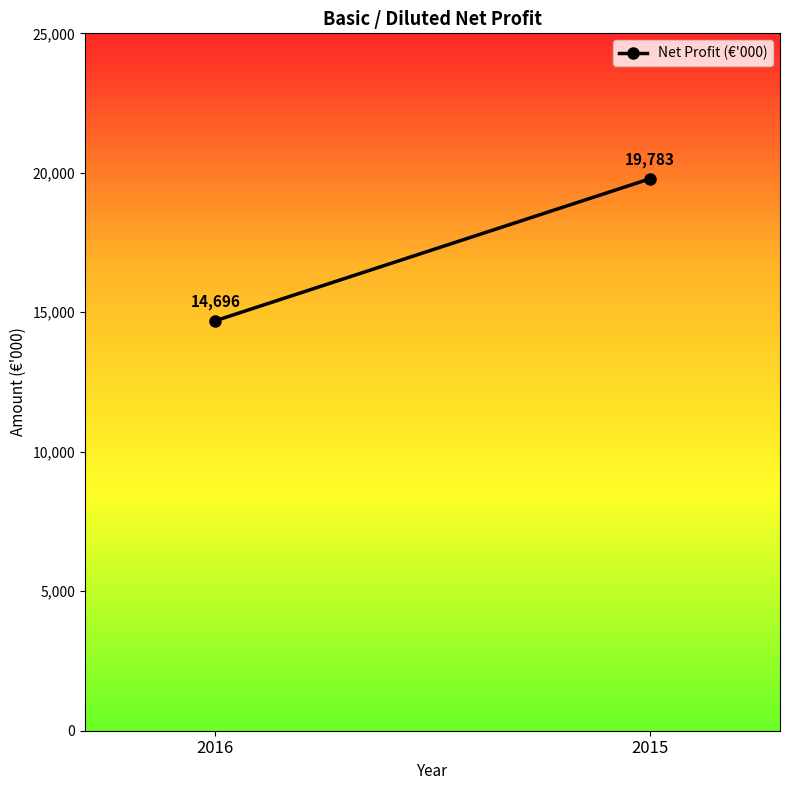

Between 2016 and 2015, which is larger?

2015